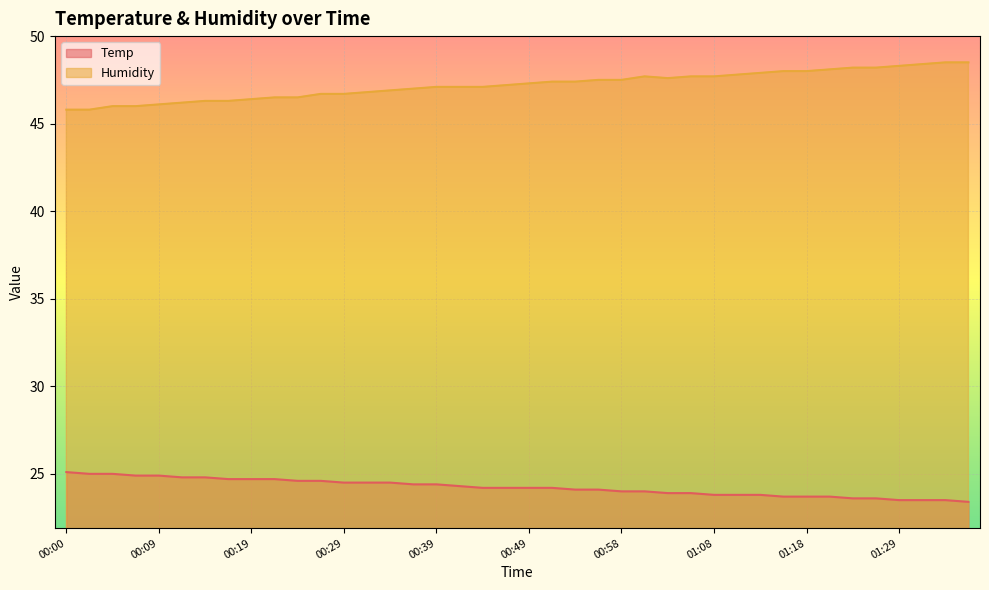

How many interior local valleys does the Humidity series have?

1